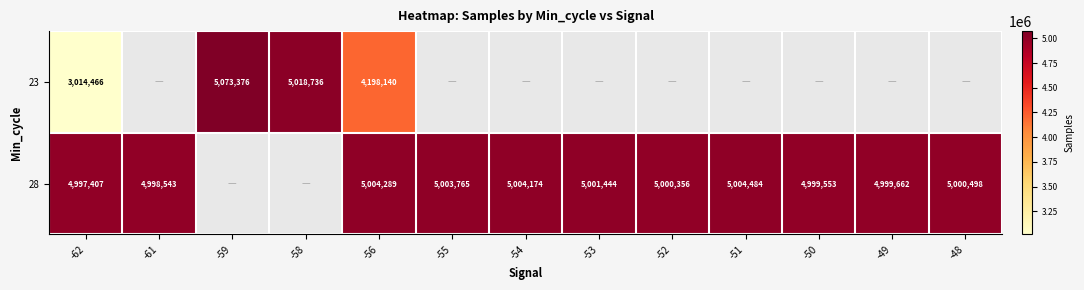

The 28 series shows 4997407 at -62. True or false?

True